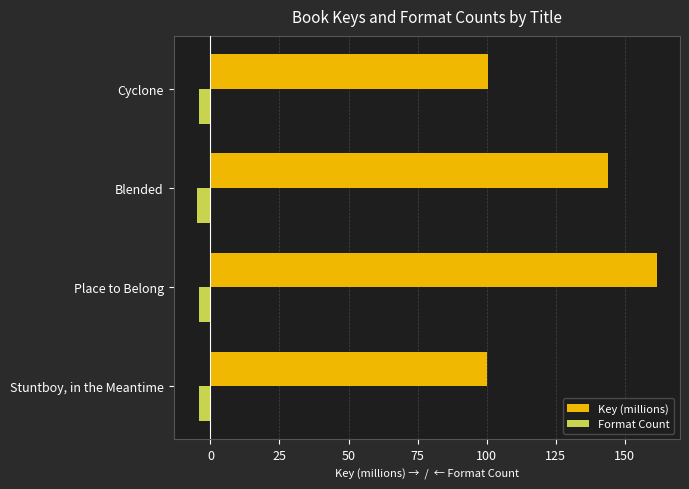

Which series has the largest range (max minus min)?

Key (millions)